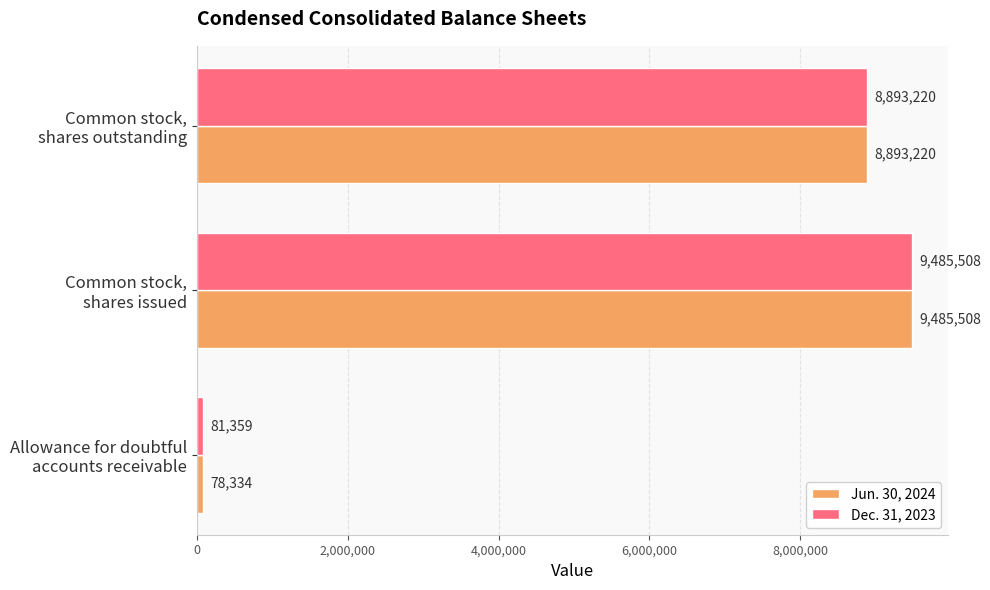

Count the number of categories in the chart.

3